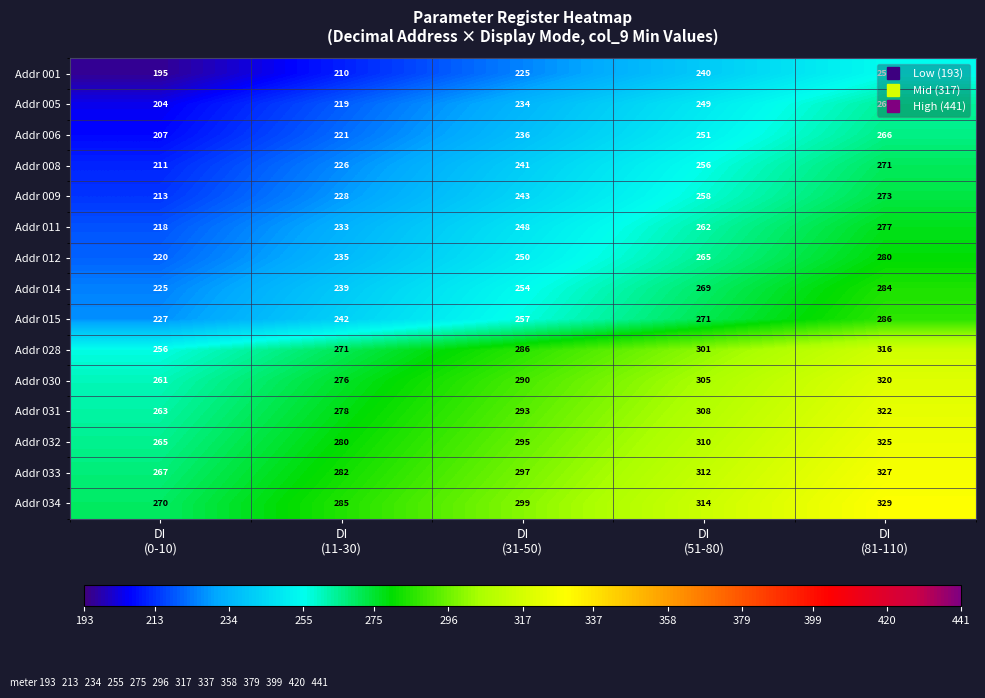

At how many categories does at least one series exceed 268?

5